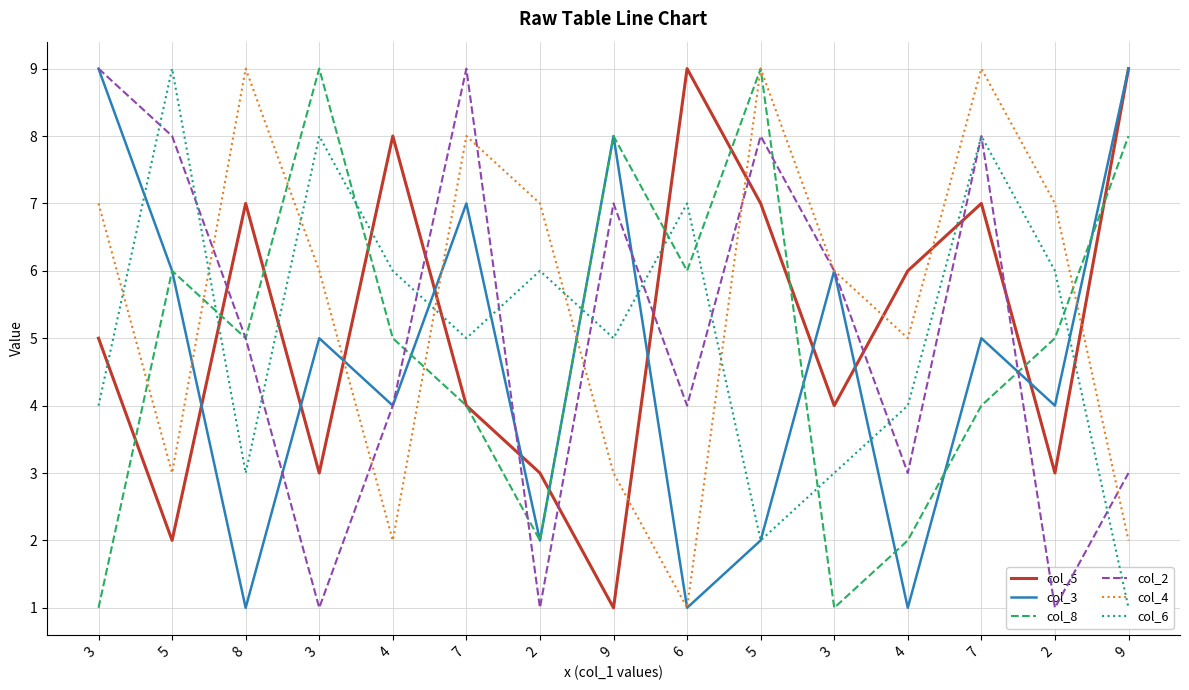

At which category is the sum across all series the highest?

7